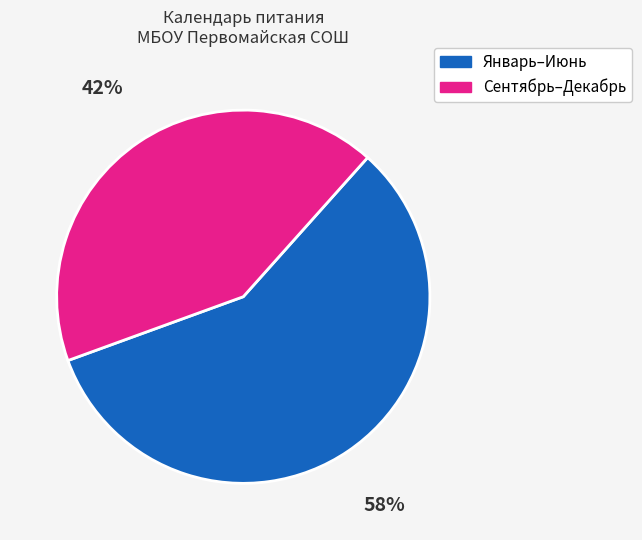

To the nearest percent, what is the difference between the largest and smallest slice percentages?

16%